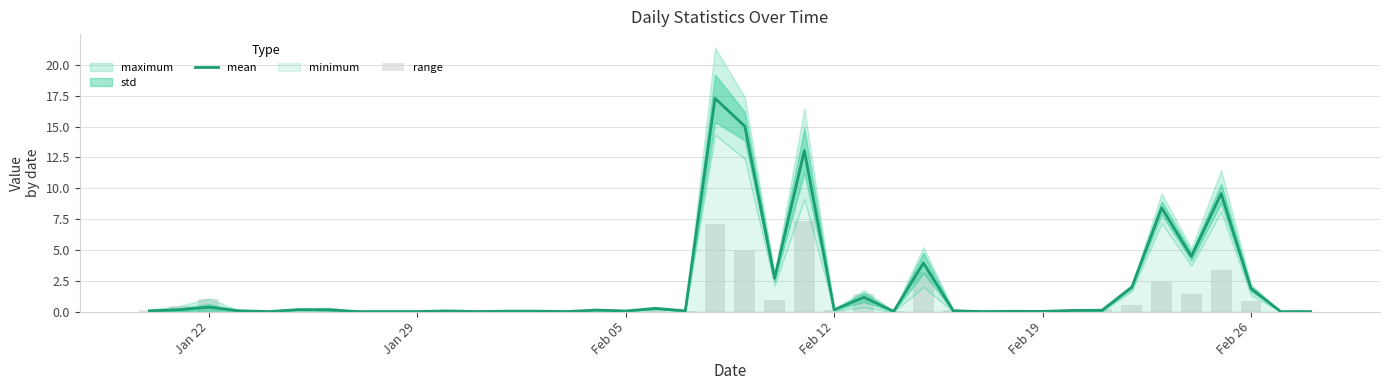

What is the value of the range bar at the 6th from the left?

0.1